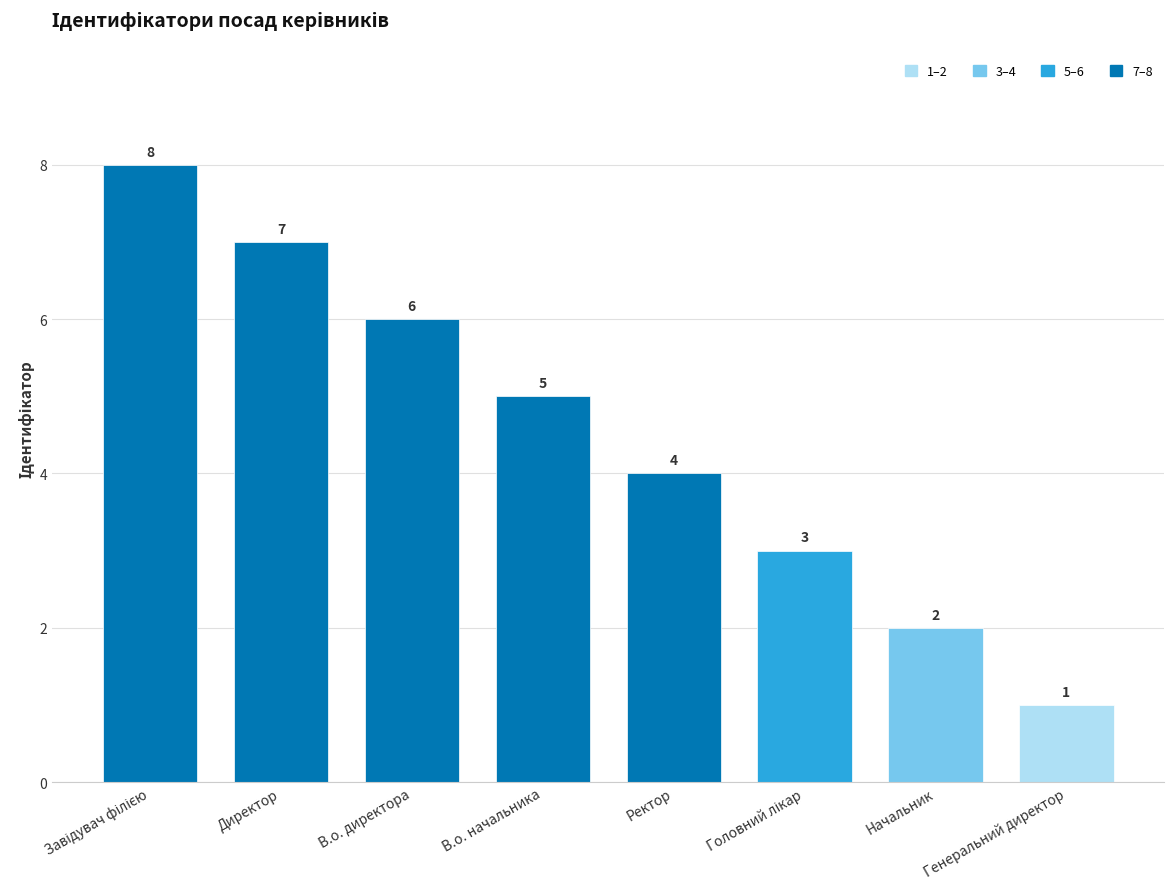

What is the label of the 5th bar from the right?

В.о. начальника